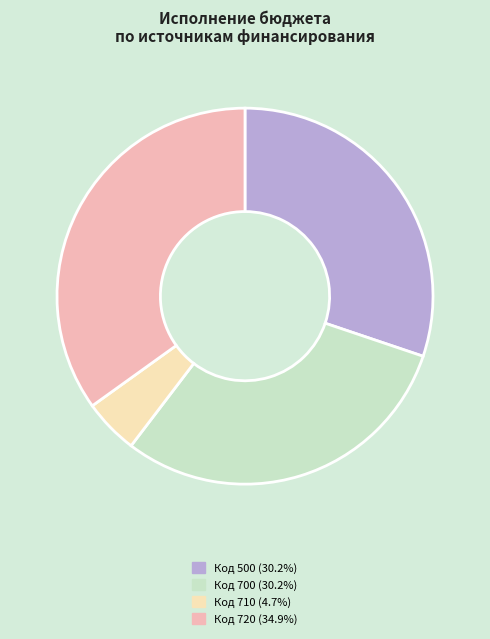

Is the sum of Код 710 (4.7%) and Код 720 (34.9%) greater than half?

No